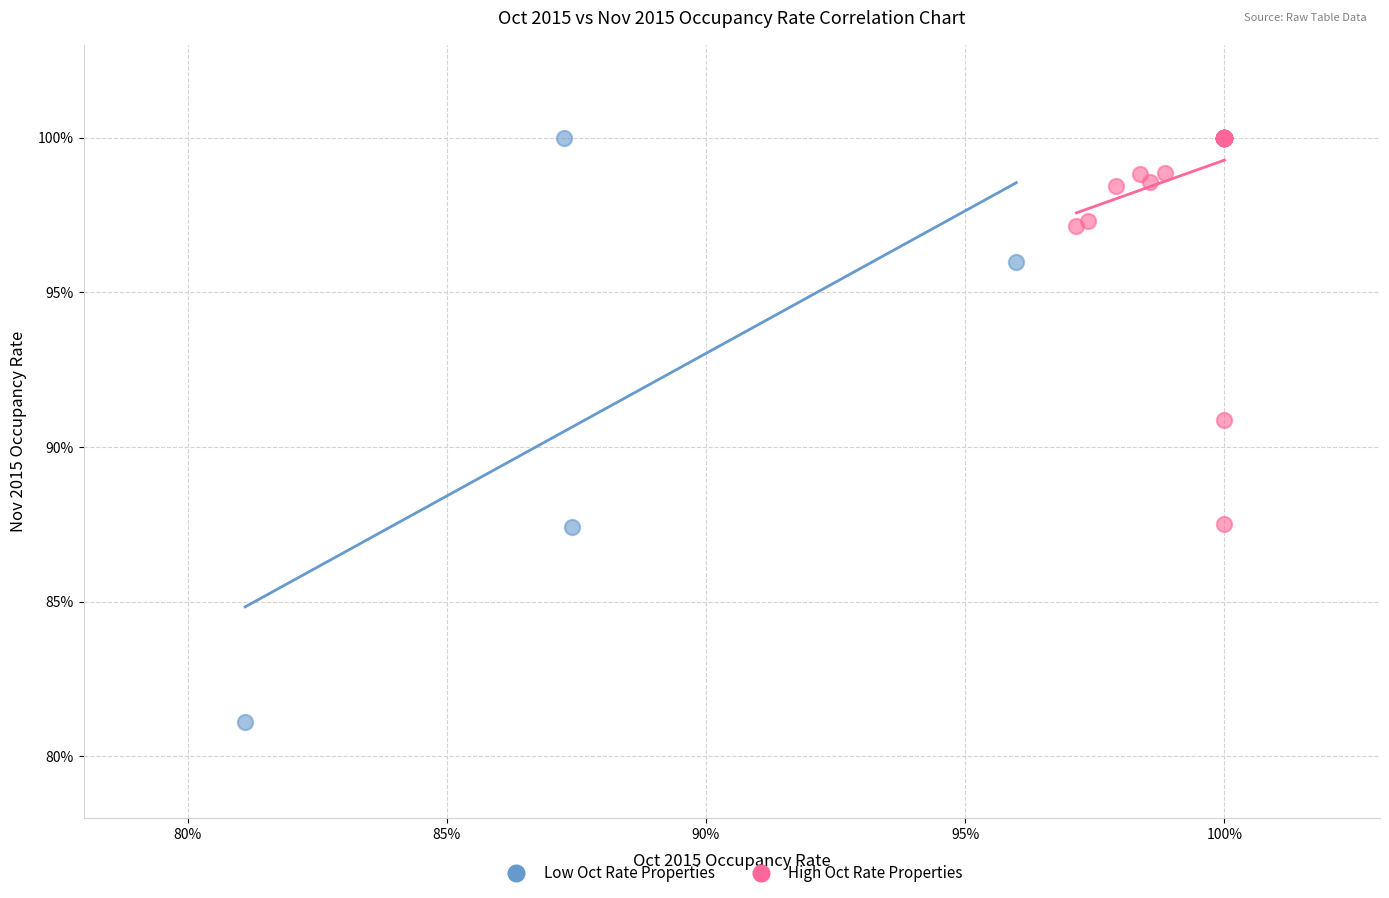

What are all the series names shown in the legend?

Low Oct Rate Properties, High Oct Rate Properties